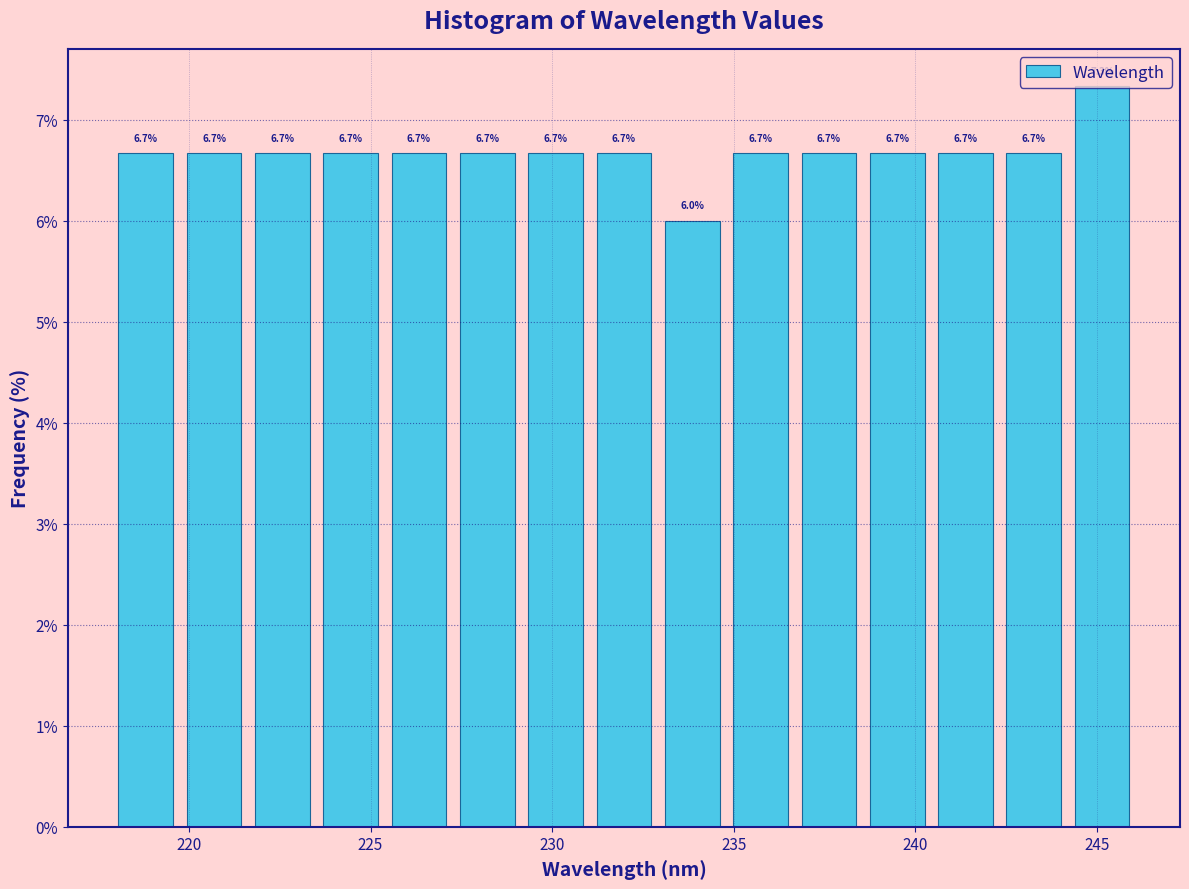

Read against the x-axis, roughly where is the centre of the tallest bar?

245.0